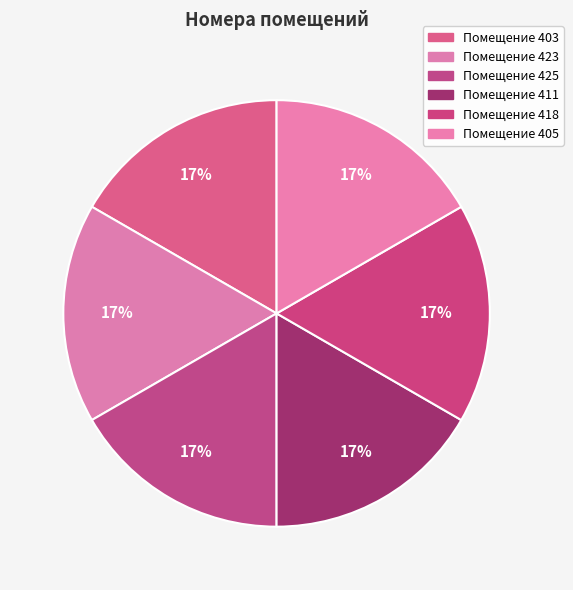

How many segments does this pie chart have?

6